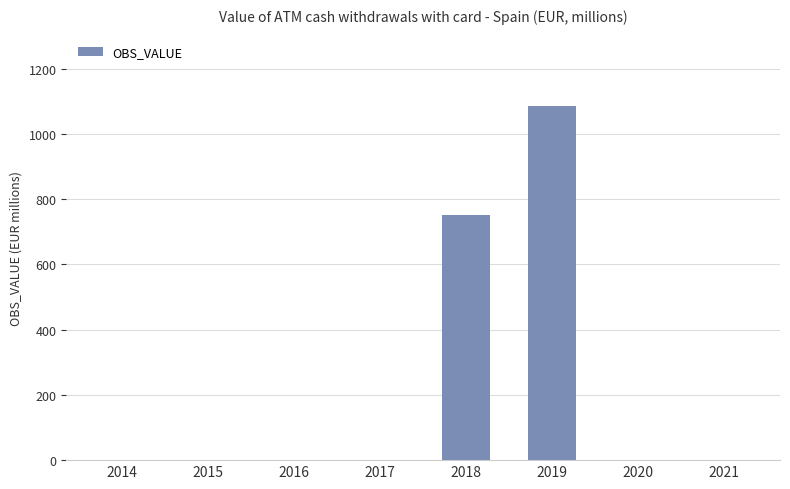

The chart shows a value of 0.0 at 2017. True or false?

True